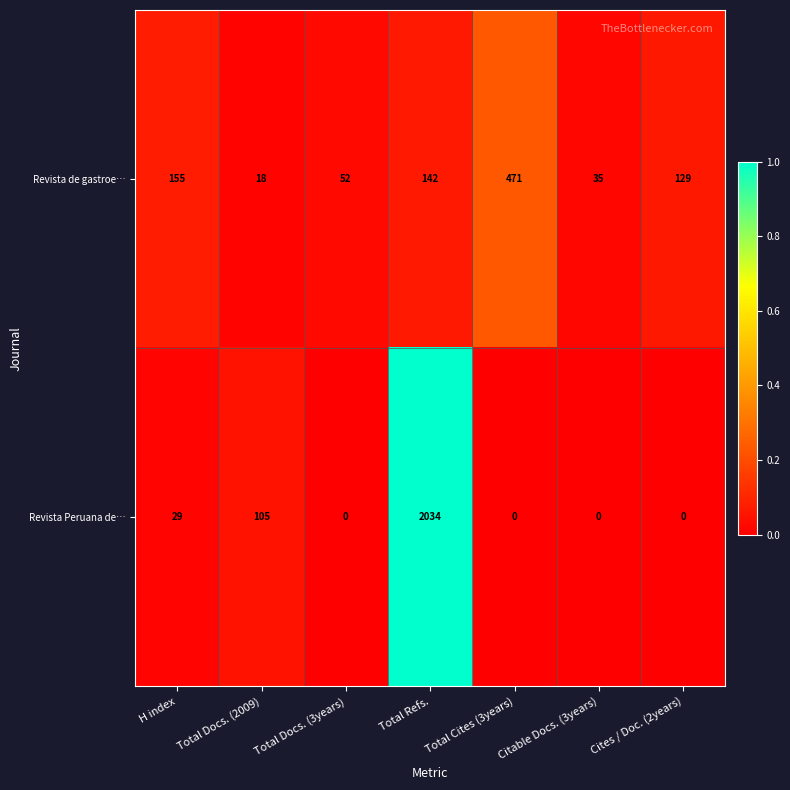

Where is Revista de gastroe… nearest to the value 244?

H index